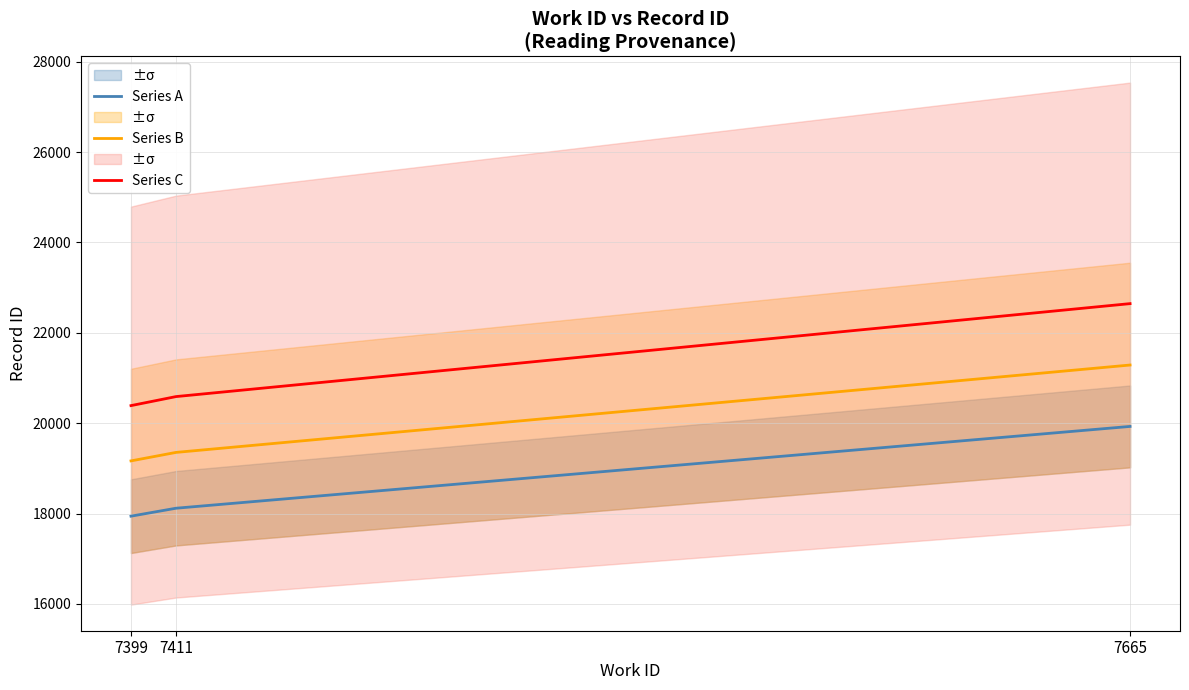

Does the chart have visible grid lines?

Yes